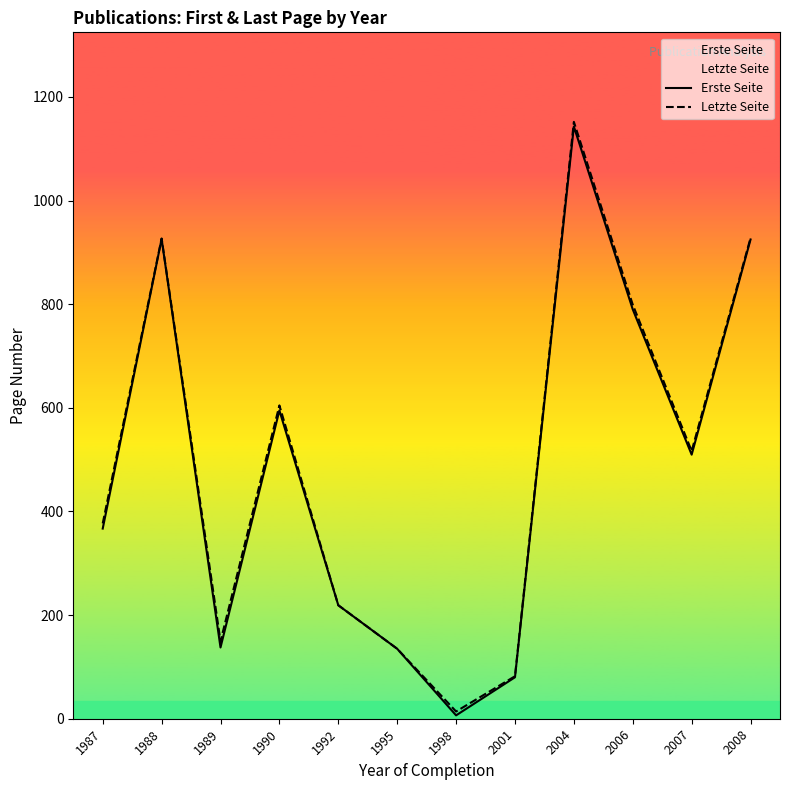

What is the minimum value shown in the chart?

6.5